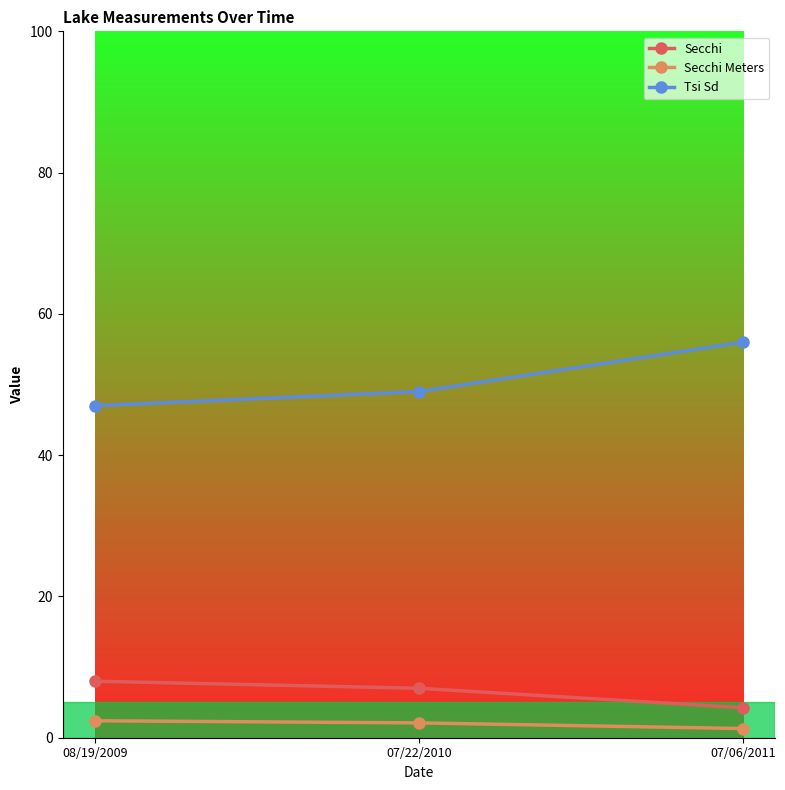

Read the Secchi value at 07/22/2010.

7.0